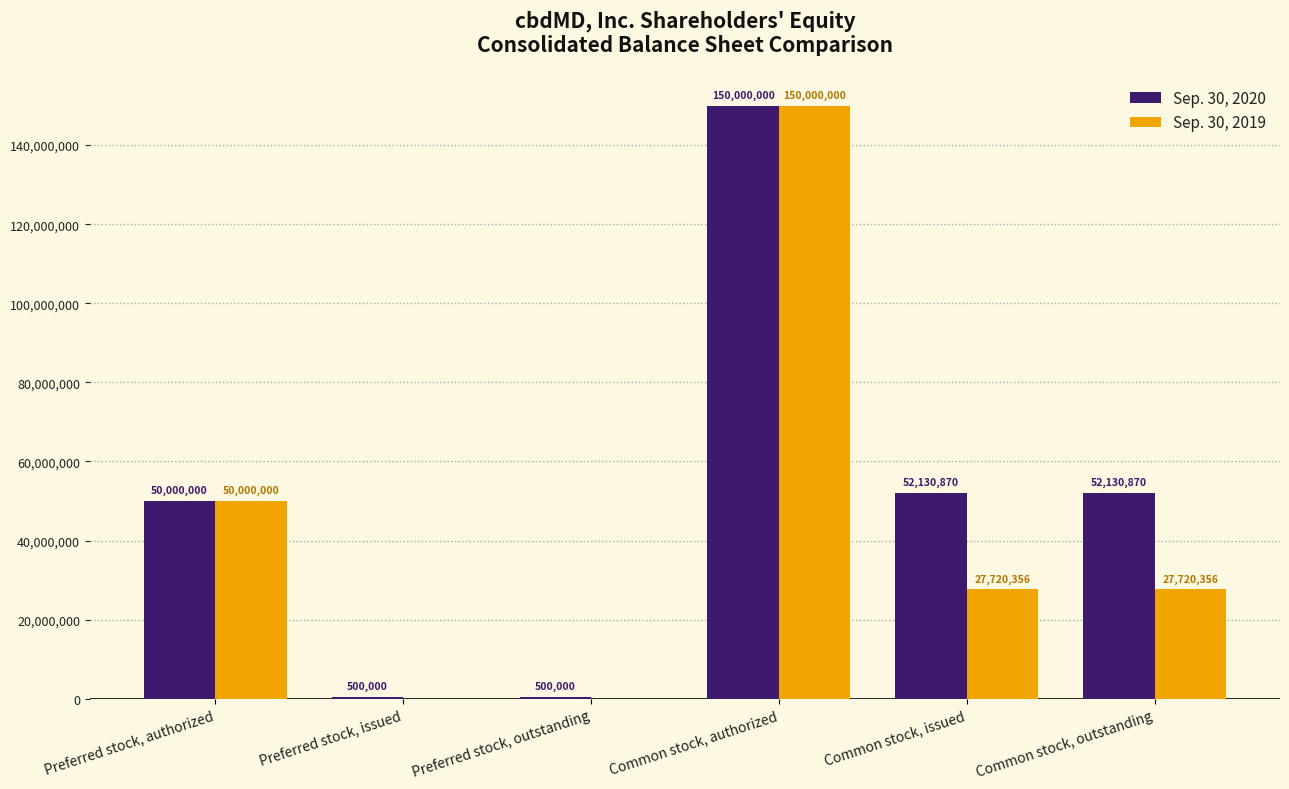

The Sep. 30, 2020 series shows 52130870 at Common stock, issued. True or false?

True